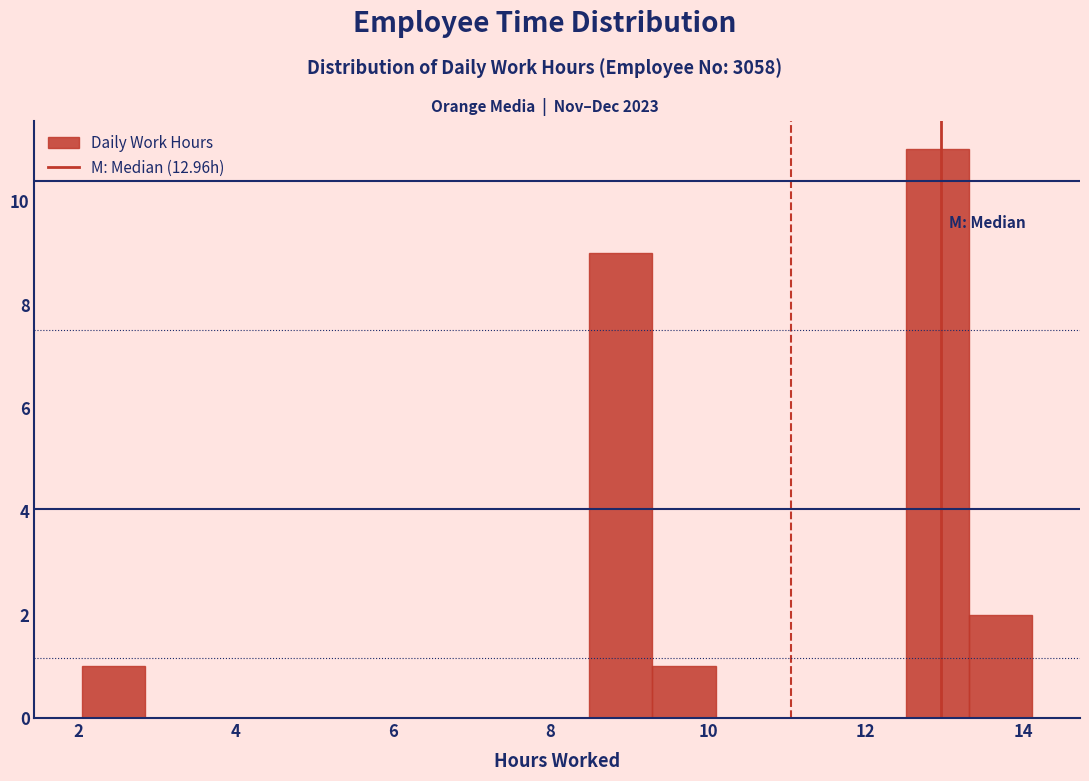

Reading left to right, transcribe this chart: for each bar, give the range it covers on the x-axis and its height. Neither the bar edges nor the heights are printed on the chart, so give them approximately, as read against the axes.

2.0 to 2.8: 1
2.8 to 3.6: 0
3.6 to 4.4: 0
4.4 to 5.2: 0
5.2 to 6.0: 0
6.0 to 6.8: 0
6.8 to 7.6: 0
7.6 to 8.4: 0
8.4 to 9.2: 9
9.2 to 10.0: 1
10.0 to 11.0: 0
11.0 to 11.8: 0
11.8 to 12.6: 0
12.6 to 13.4: 11
13.4 to 14.2: 2